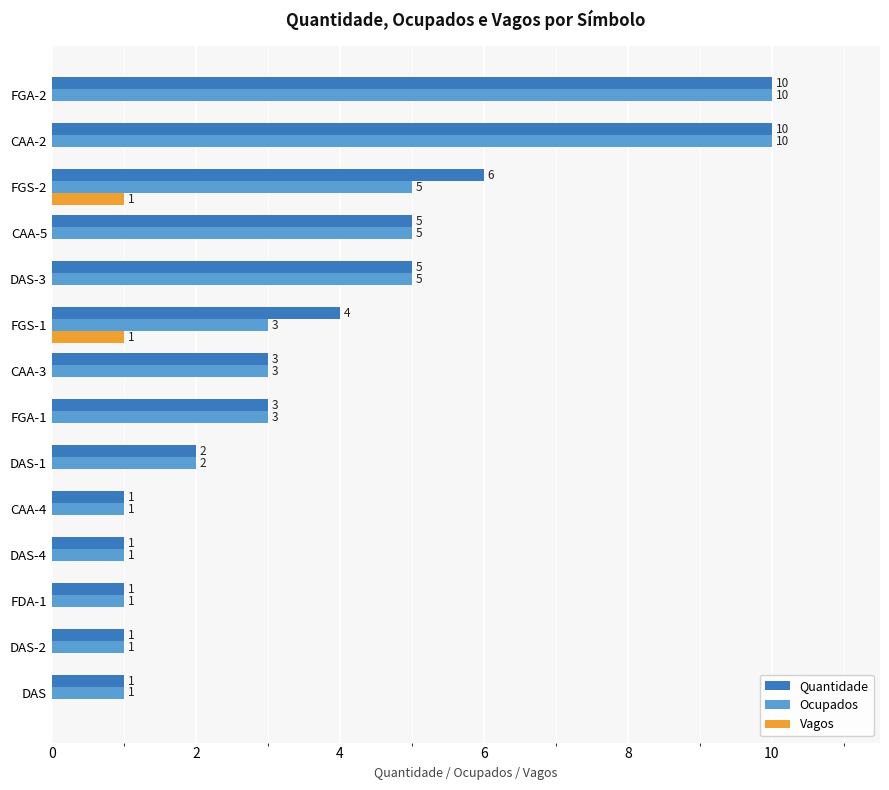

Which series changed the most between CAA-3 and FGS-2?

Quantidade